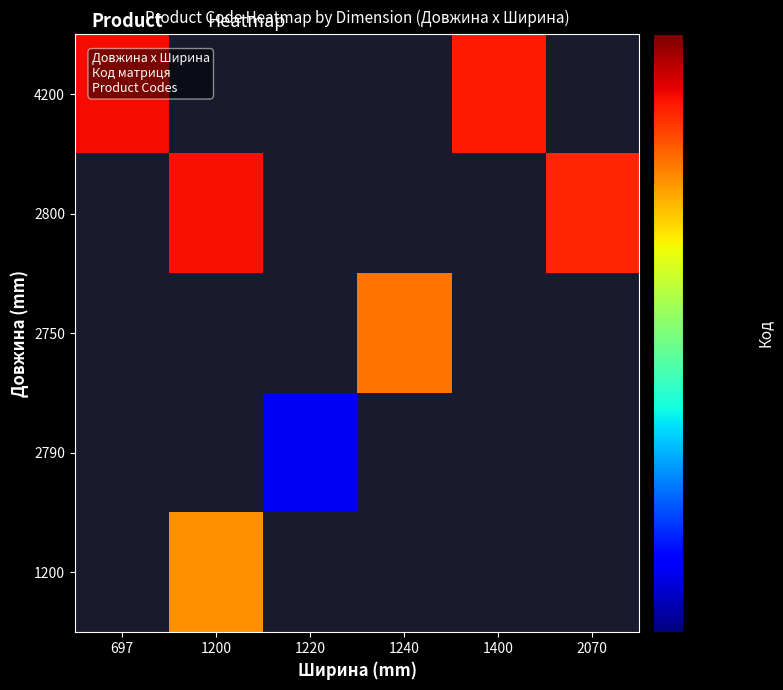

Between 1240 and 1400, which is larger?

1400